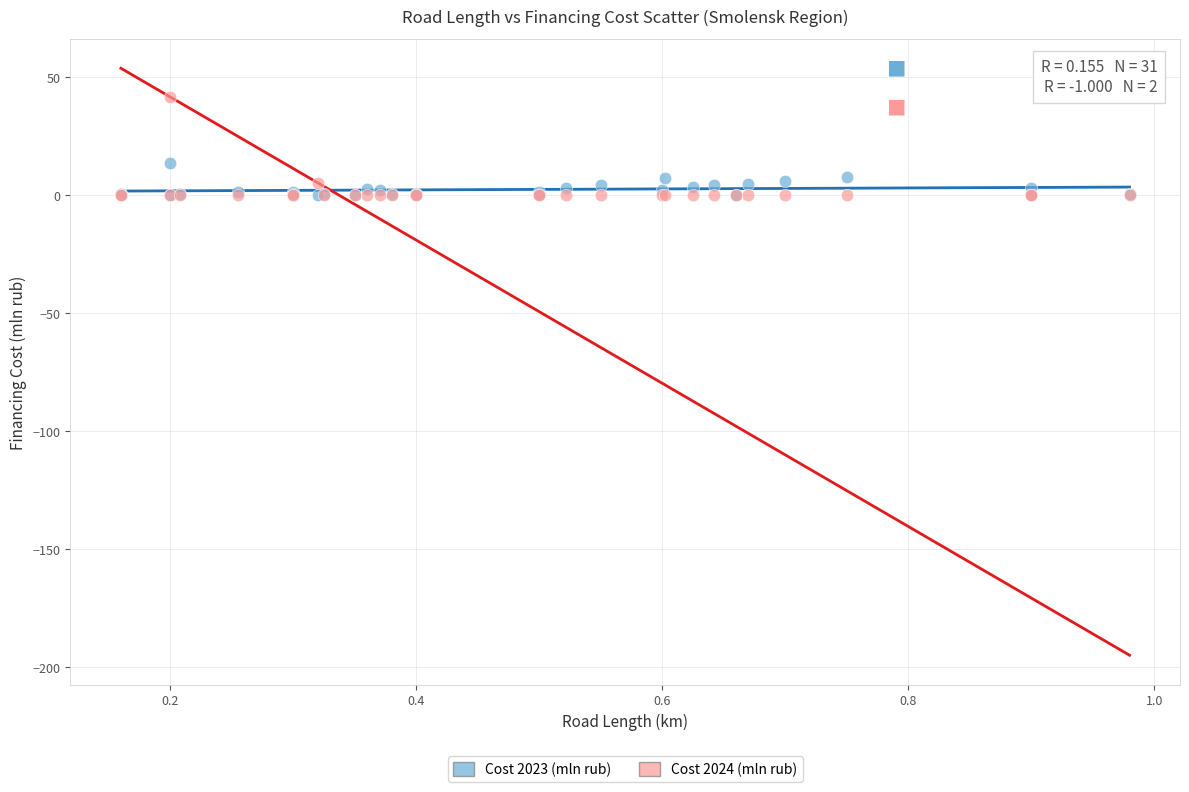

Across all series, what Y value is closest to 20?

13.5